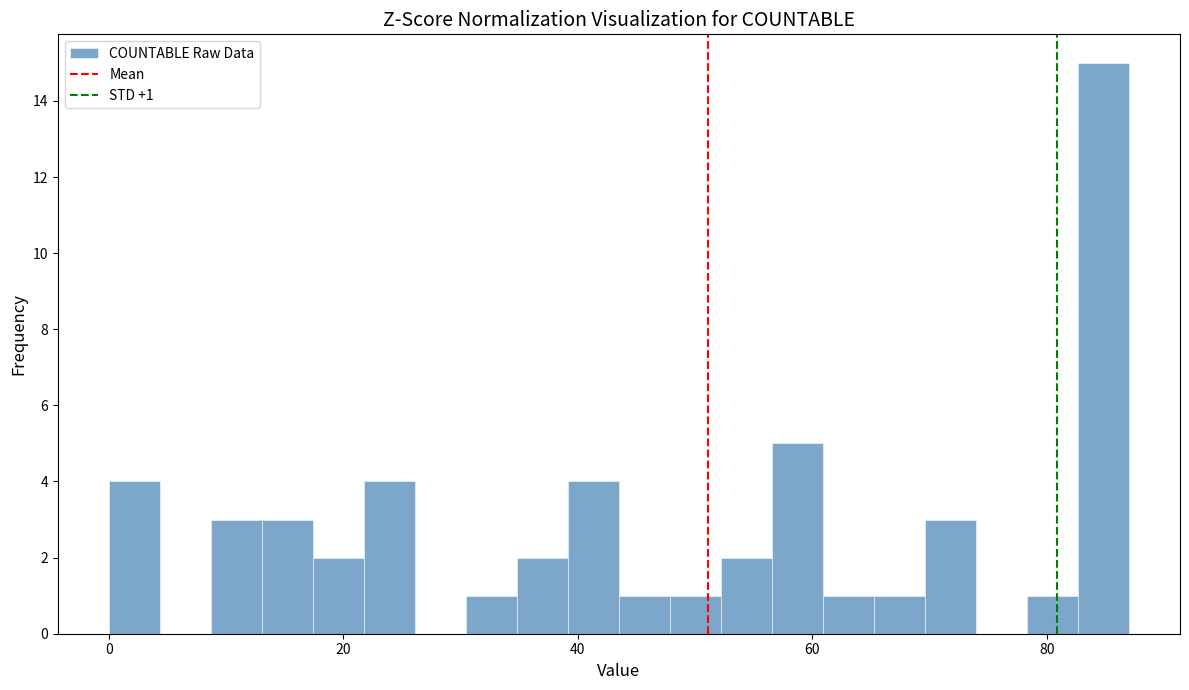

Around what value on the x-axis is the tallest bar? Give the approximate position of its centre, as read against the axis.

84